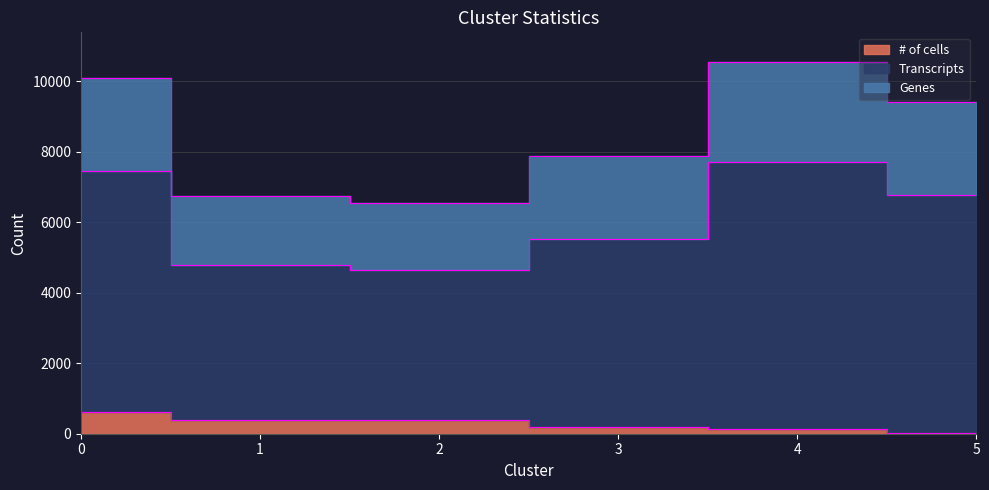

Is the value of Transcripts at 0 greater than the value of # of cells at 2?

Yes